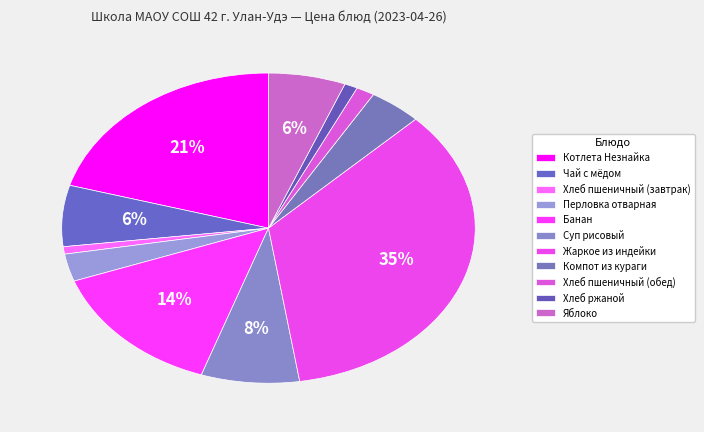

How many segments does this pie chart have?

11